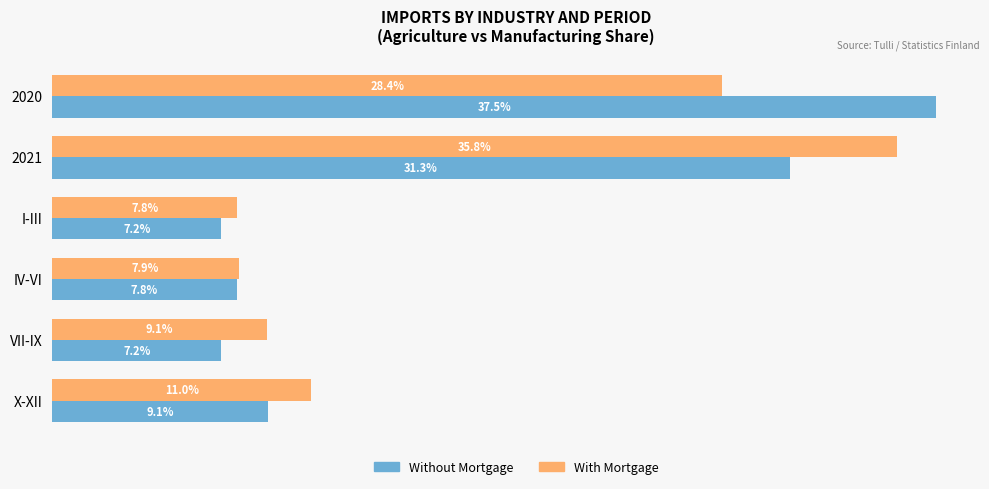

Rank the series at VII-IX from highest to lowest value.

With Mortgage, Without Mortgage